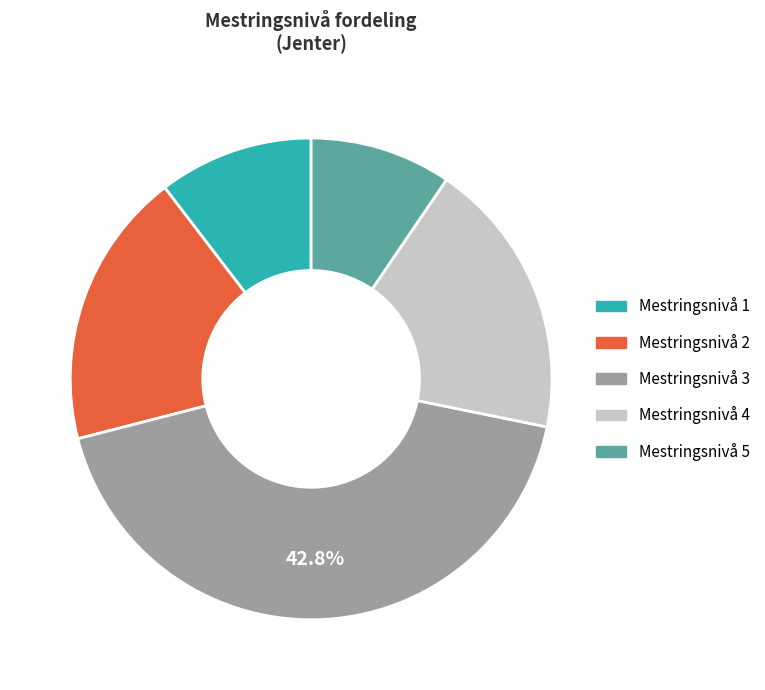

How many segments does this pie chart have?

5